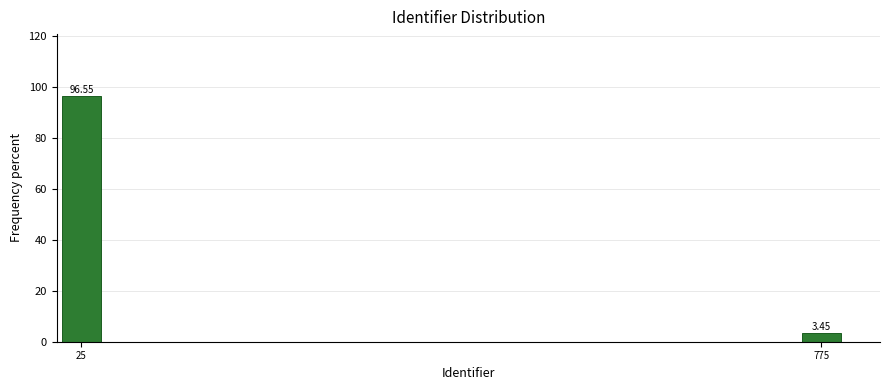

What is the difference between the values at 25 and 775?

93.1